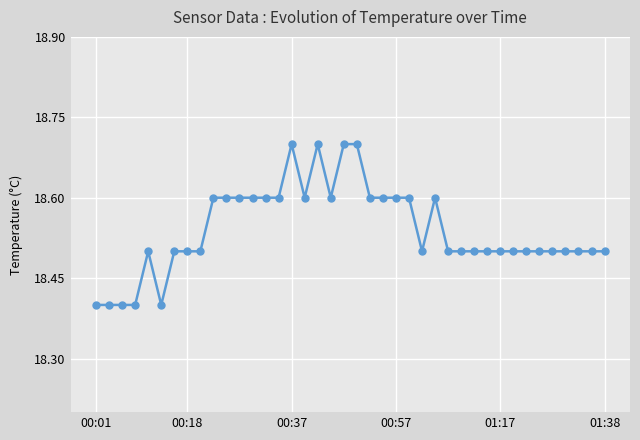

What is the greatest value displayed?

18.7